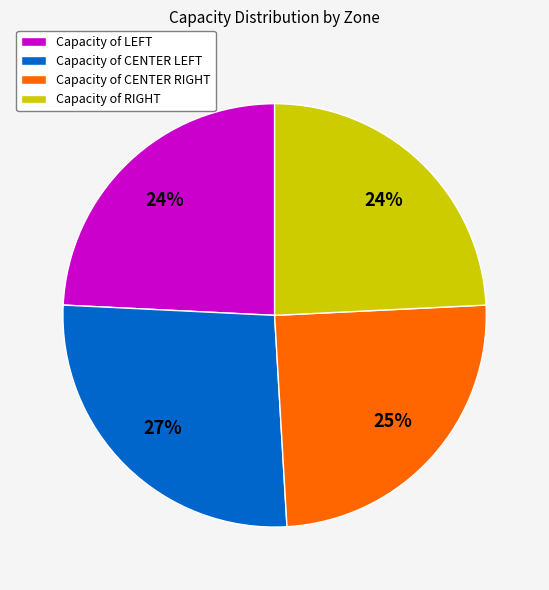

To the nearest percent, what is the average slice percentage?

25%